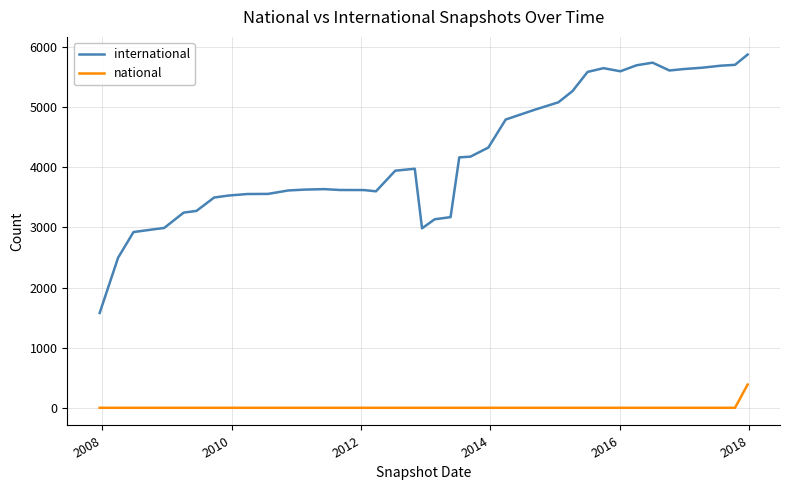

List the series in order of their overall mean, lowest first.

national, international